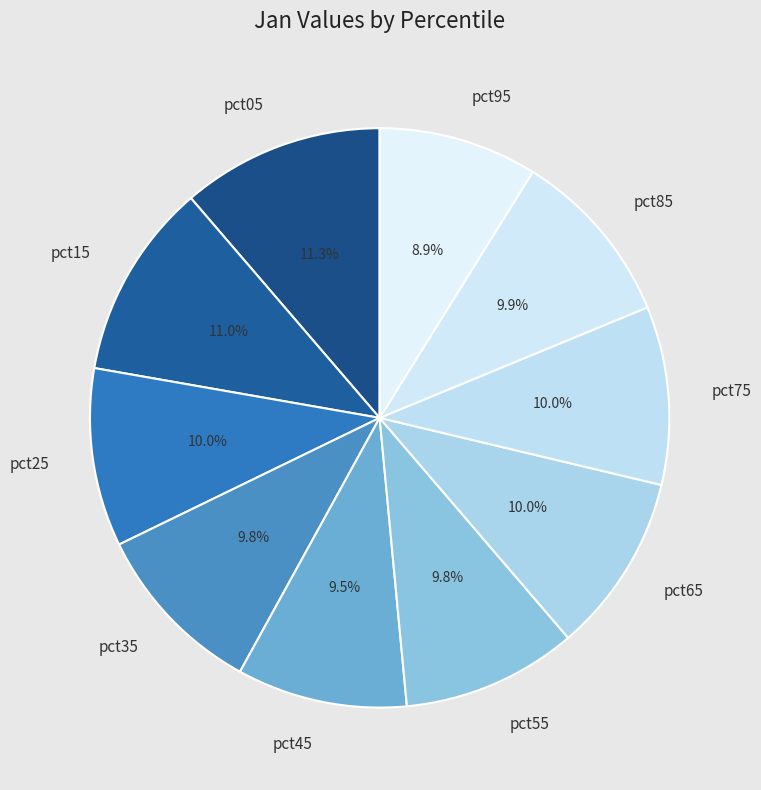

Do pct35 and pct05 together represent more than half of the pie?

No